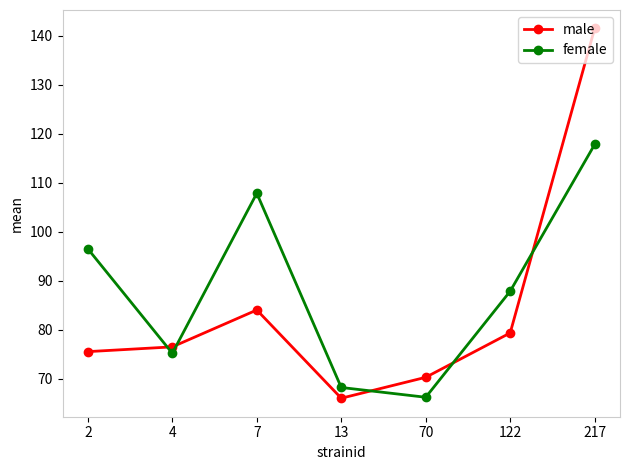

How many times do male and female cross each other?

5